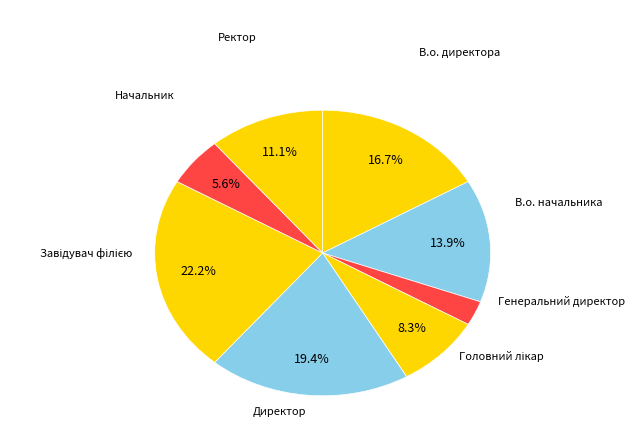

Which category has the smallest portion of the pie?

Генеральний директор